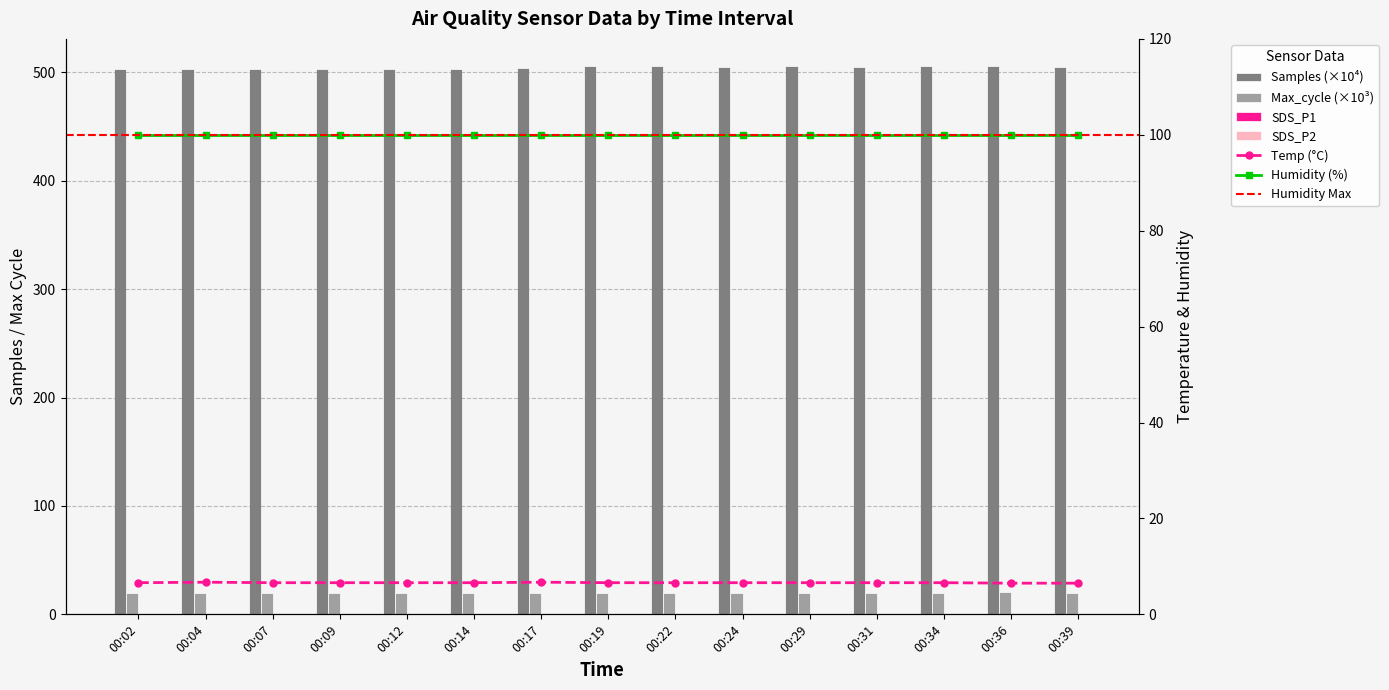

Which category has the highest value in the SDS_P1 series?

00:17